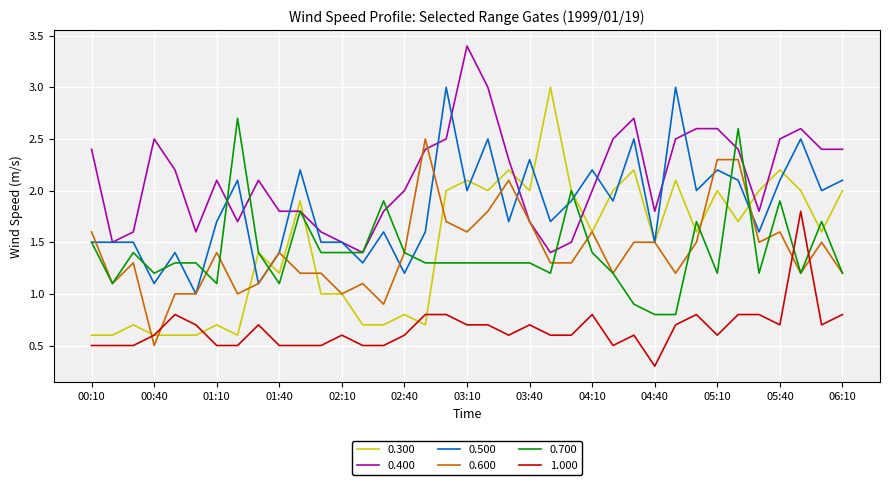

True or false: 0.500 and 0.400 intersect in this chart.

True